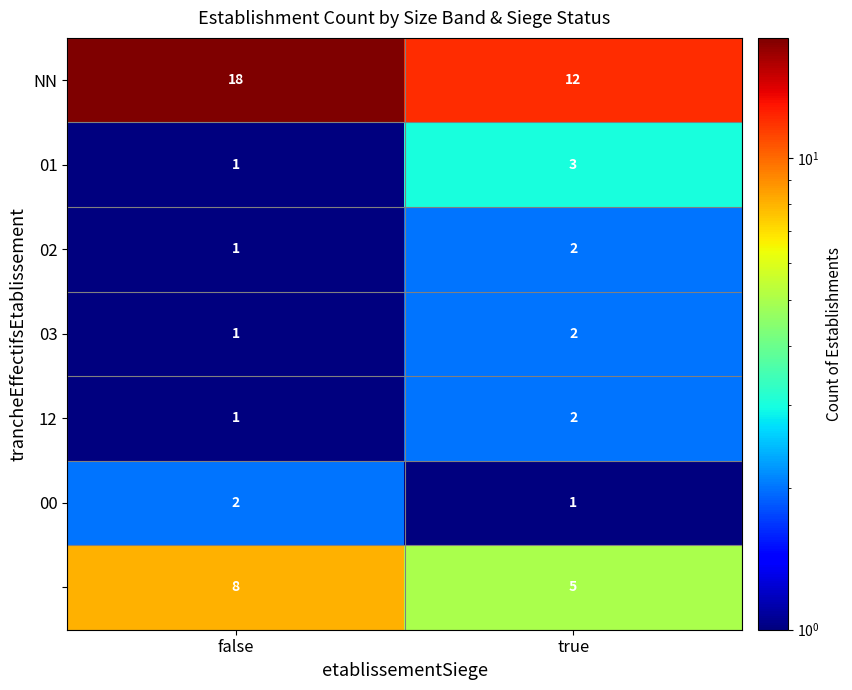

Which label corresponds to the largest value in the chart?

false